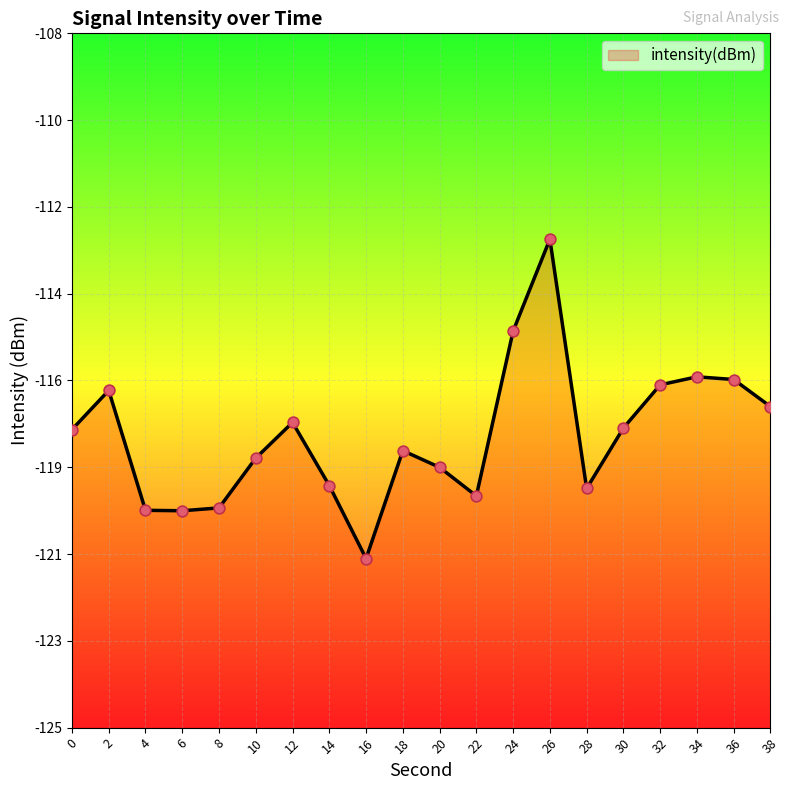

Between 24 and 18, which is larger?

24